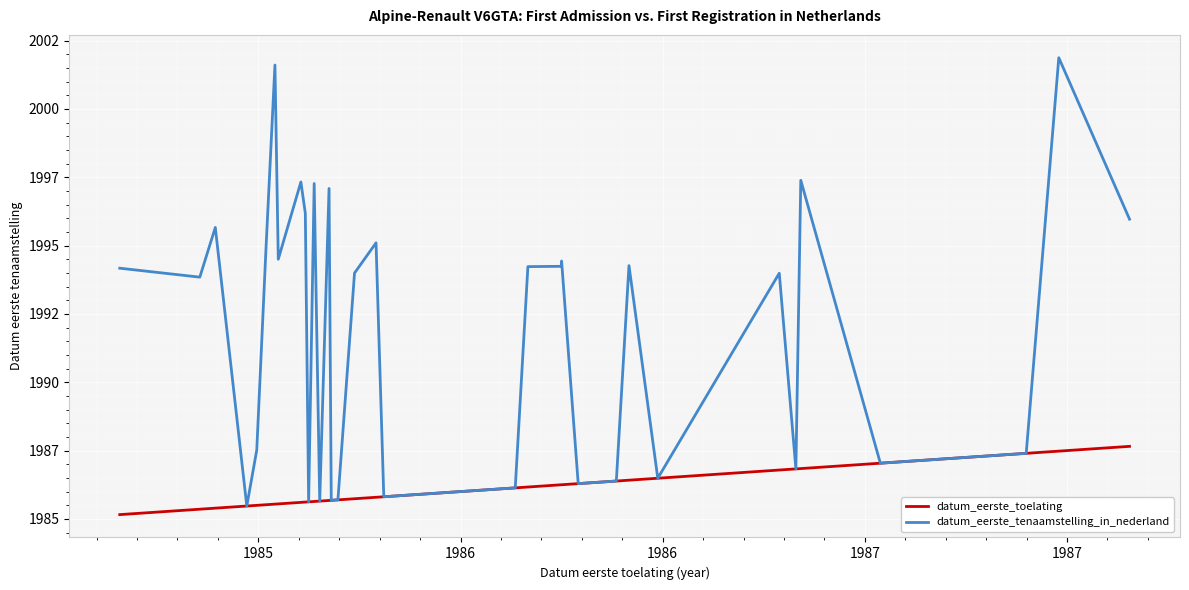

What is the difference between the maximum and minimum values in the datum_eerste_toelating series?

2.5